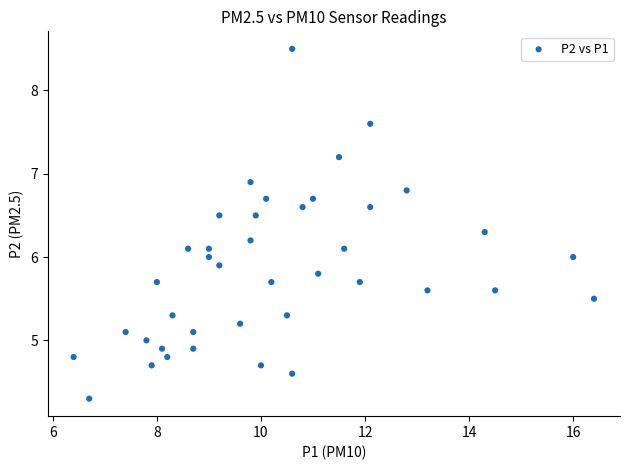

What is the range of Y values (max minus min)?

4.2